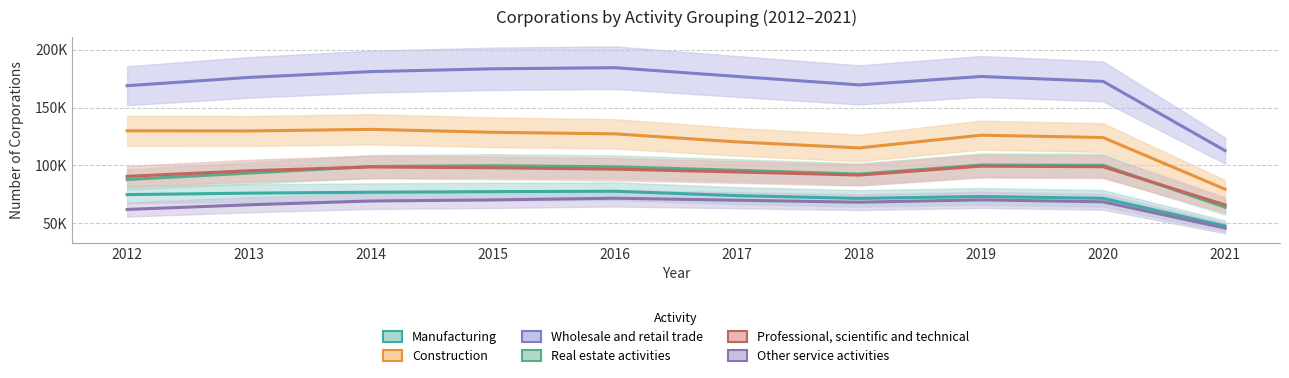

At 2012, list the series in order from largest to smallest.

Wholesale and retail trade, Construction, Professional, scientific and technical, Real estate activities, Manufacturing, Other service activities